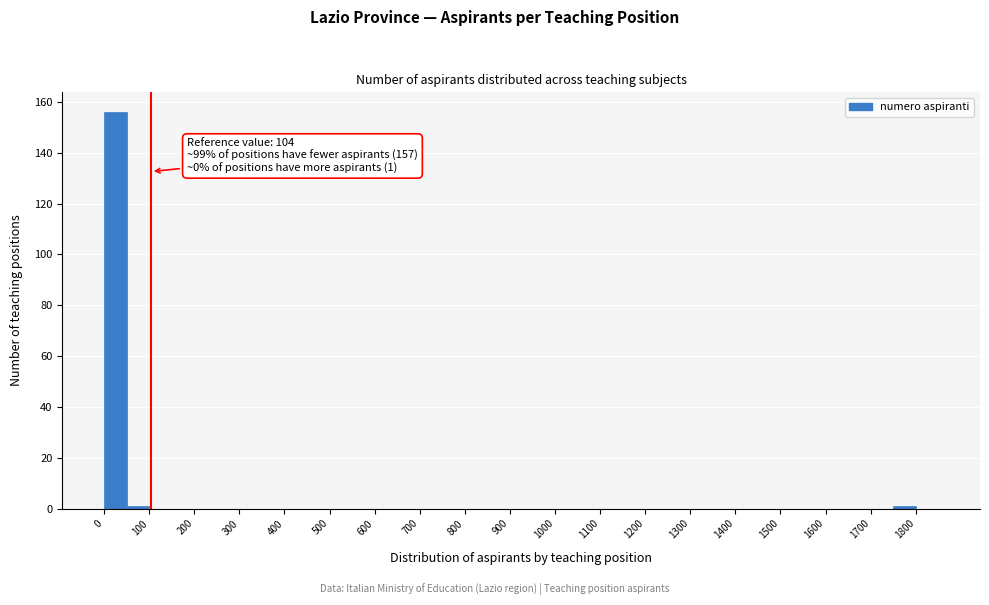

Which range on the x-axis has the tallest bar?

0 to 50